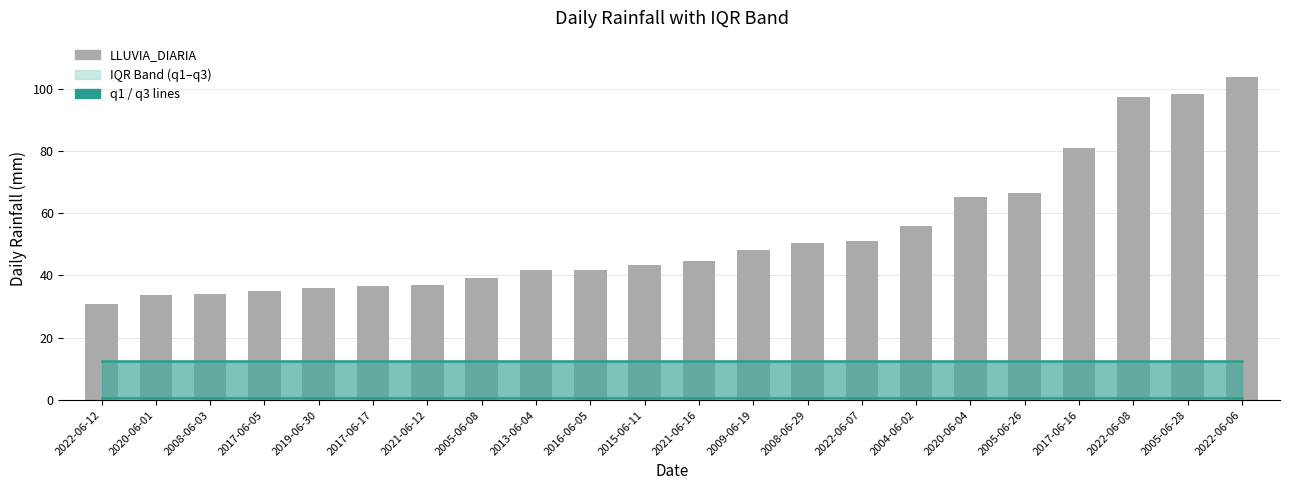

Which category has the lowest value across all series?

2022-06-12